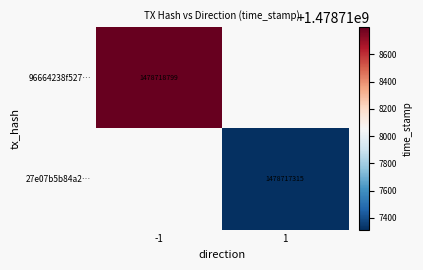

Is it true that 27e07b5b84a2… equals 2114543915.8 at 1?

False